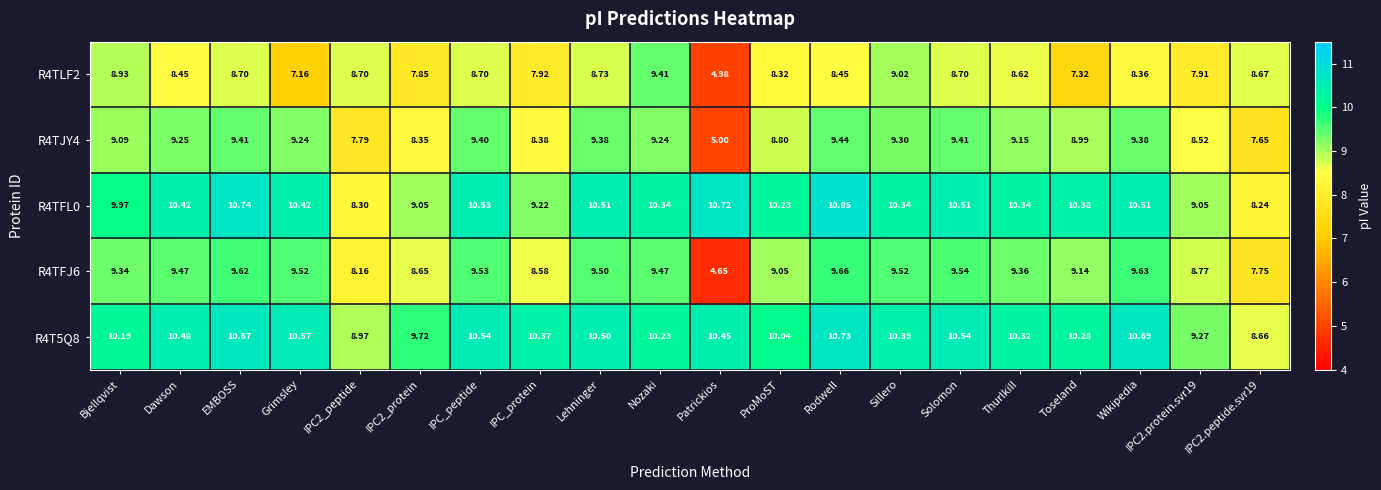

At which category is the sum across all series the highest?

EMBOSS